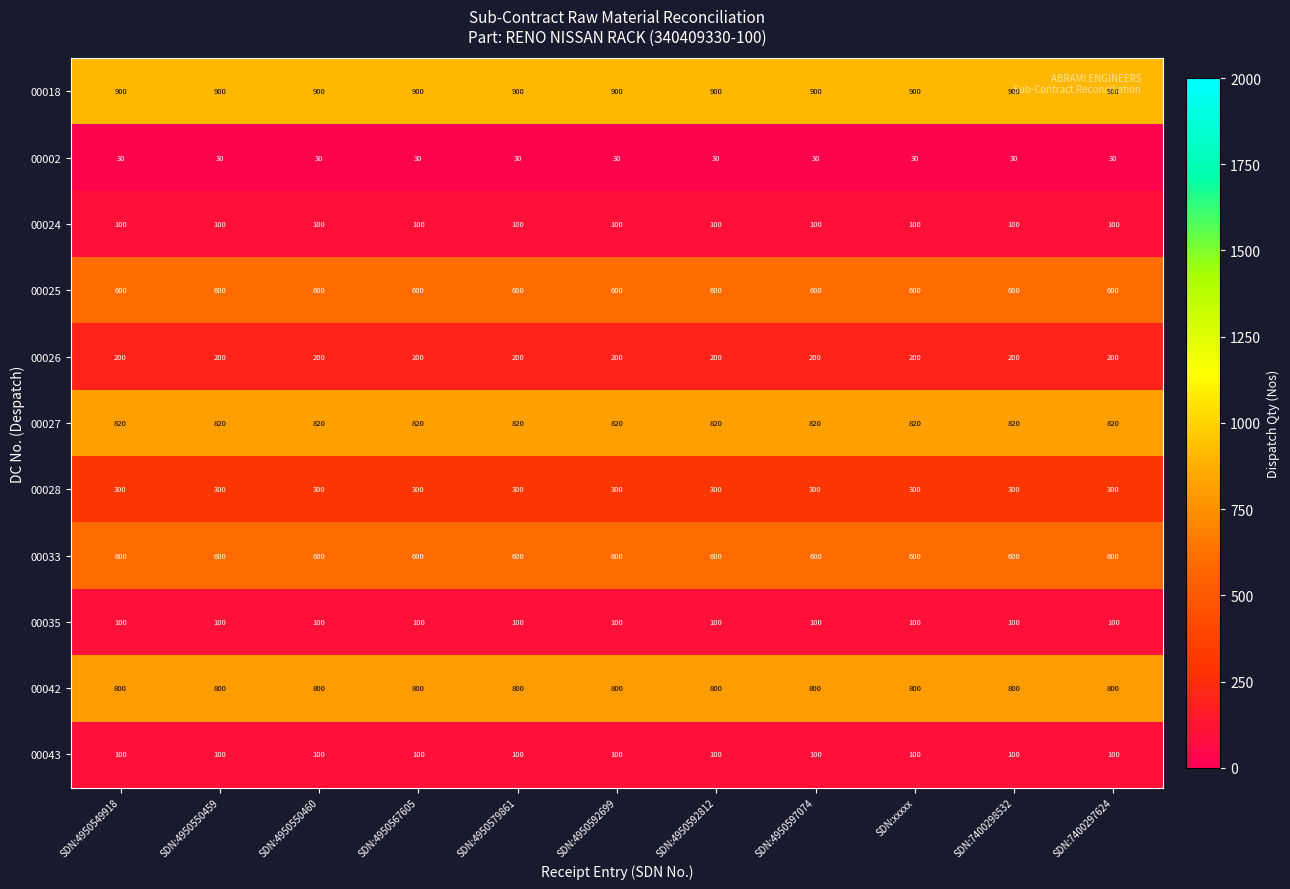

What is the spread (max minus min) of values at SDN:4950550459?

870